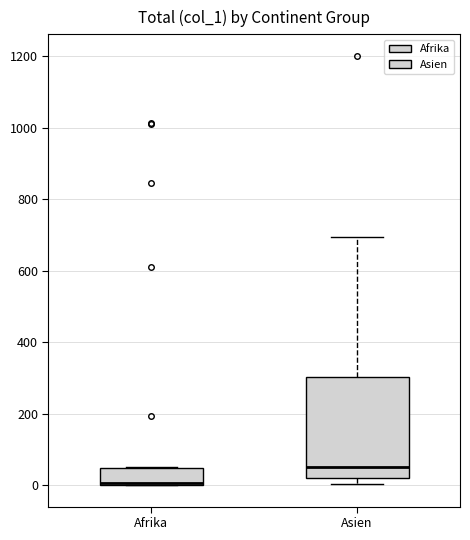

Where is the lower edge of the box for Afrika on the y-axis? The values are not printed on the chart, so give them approximately, as read against the axis.

0